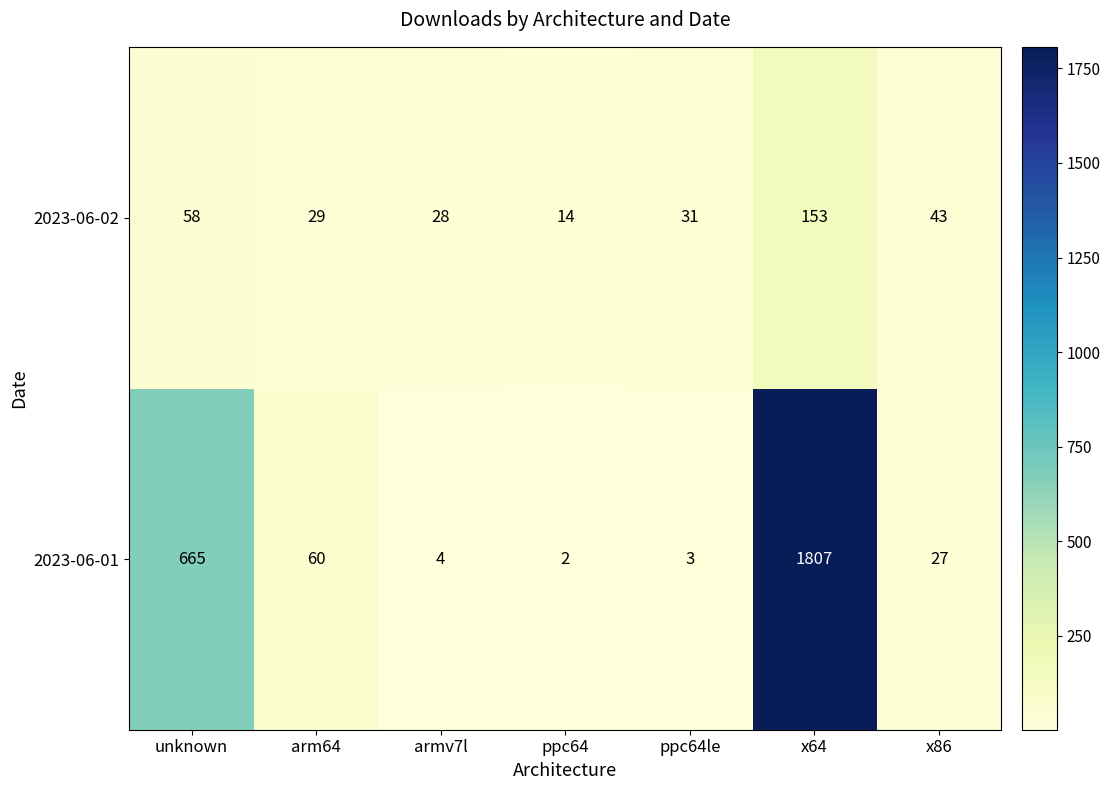

At which category does the chart reach its peak across all series?

x64